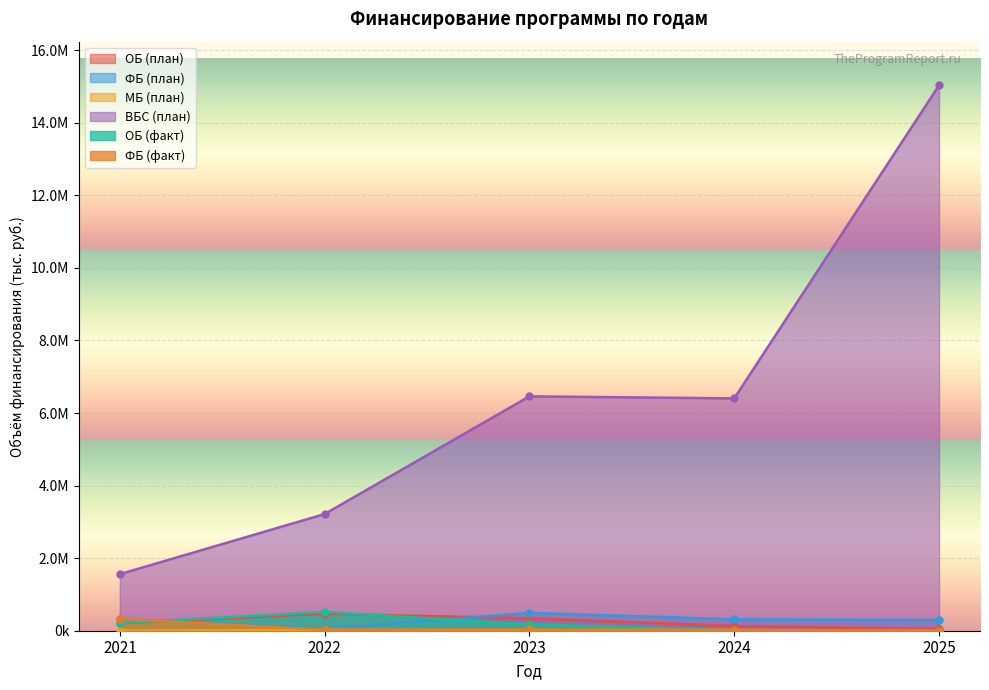

Reading right to left, list all the values displayed in this chart.

ОБ (план): 2025=44578.4	2024=130012.7	2023=341520.1	2022=466963.5	2021=207622.3
ФБ (план): 2025=292921.6	2024=315111.5	2023=492770.4	2022=48916.8	2021=319605.2
МБ (план): 2025=1500.0	2024=6000.0	2023=14926.2	2022=27281.2	2021=3082.4
ВБС (план): 2025=15033589.0	2024=6403765.0	2023=6460338.0	2022=3215788.0	2021=1559398.4
ОБ (факт): 2025=0.0	2024=14799.4	2023=173602.1	2022=516177.9	2021=211244.7
ФБ (факт): 2025=0.0	2024=25836.8	2023=35941.5	2022=26079.8	2021=321805.7